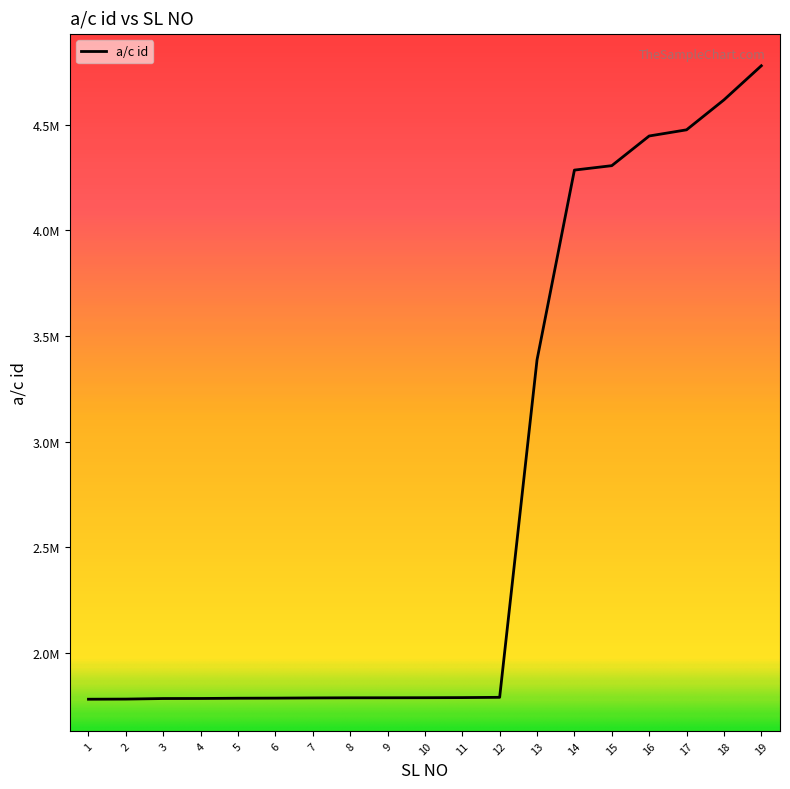

List the labels in order of value, largest first.

19, 18, 17, 16, 15, 14, 13, 12, 11, 10, 9, 8, 7, 6, 5, 4, 3, 2, 1